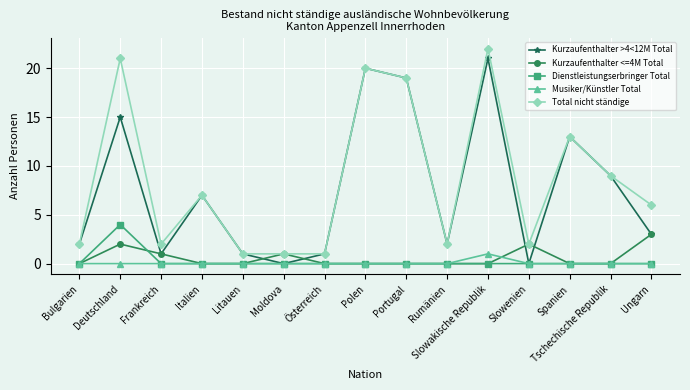

List the series in order of their peak value, highest first.

Total nicht ständige, Kurzaufenthalter >4<12M Total, Dienstleistungserbringer Total, Kurzaufenthalter <=4M Total, Musiker/Künstler Total